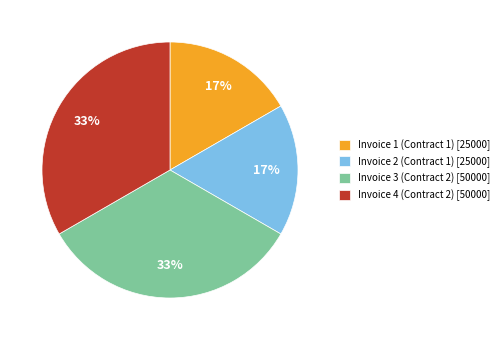

Is there any slice that represents more than half of the pie?

No